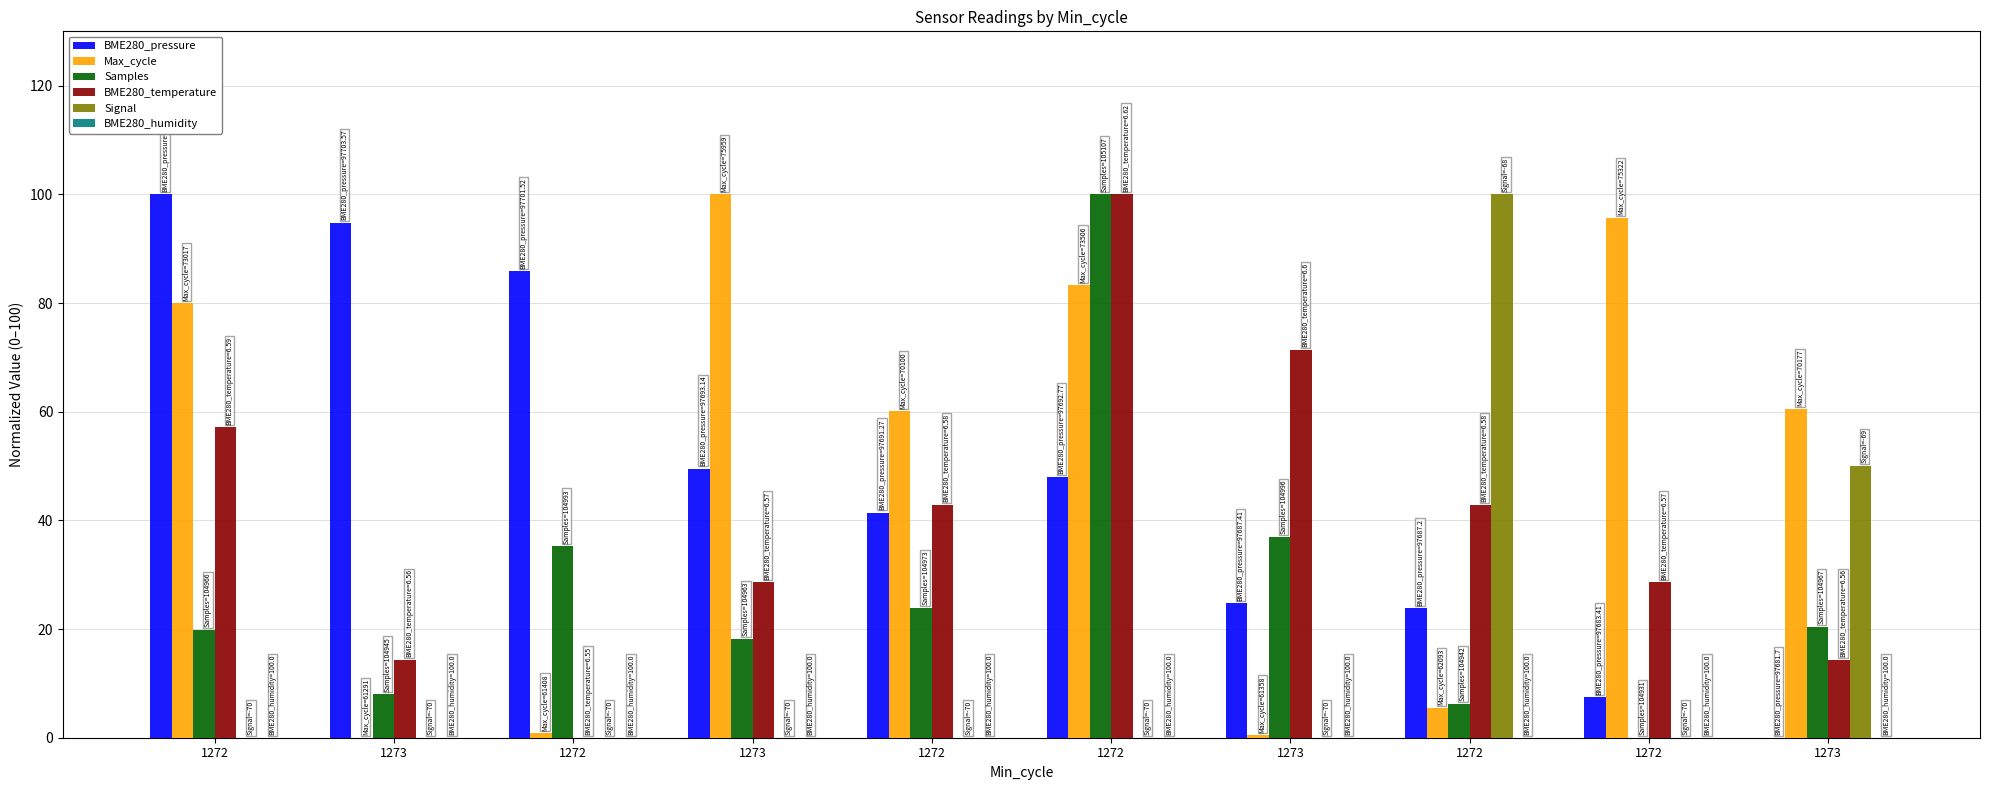

Reading left to right, extract all data points from this chart.

BME280_pressure: 1272=100.0	1273=94.7	1272=85.8	1273=49.5	1272=41.4	1272=47.9	1273=24.7	1272=23.8	1272=7.4	1273=0.0
Max_cycle: 1272=79.9	1273=0.0	1272=0.8	1273=100.0	1272=60.1	1272=83.3	1273=0.5	1272=5.5	1272=95.7	1273=60.6
Samples: 1272=19.9	1273=8.0	1272=35.2	1273=18.2	1272=23.9	1272=100.0	1273=36.9	1272=6.2	1272=0.0	1273=20.5
BME280_temperature: 1272=57.1	1273=14.3	1272=0.0	1273=28.6	1272=42.9	1272=100.0	1273=71.4	1272=42.9	1272=28.6	1273=14.3
Signal: 1272=0.0	1273=0.0	1272=0.0	1273=0.0	1272=0.0	1272=0.0	1273=0.0	1272=100.0	1272=0.0	1273=50.0
BME280_humidity: 1272=0.0	1273=0.0	1272=0.0	1273=0.0	1272=0.0	1272=0.0	1273=0.0	1272=0.0	1272=0.0	1273=0.0